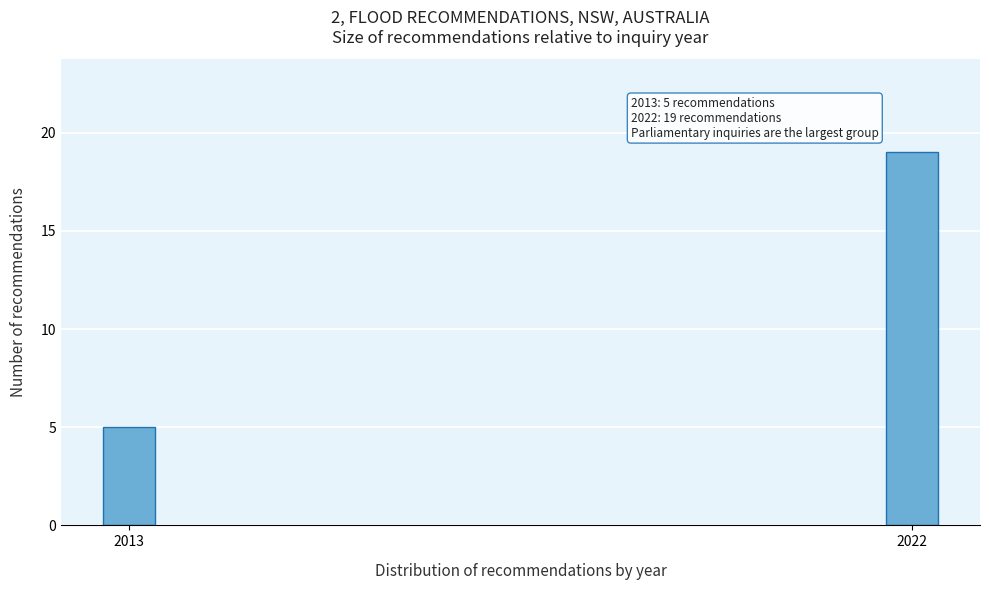

Reading right to left, extract all data points from this chart.

19	5